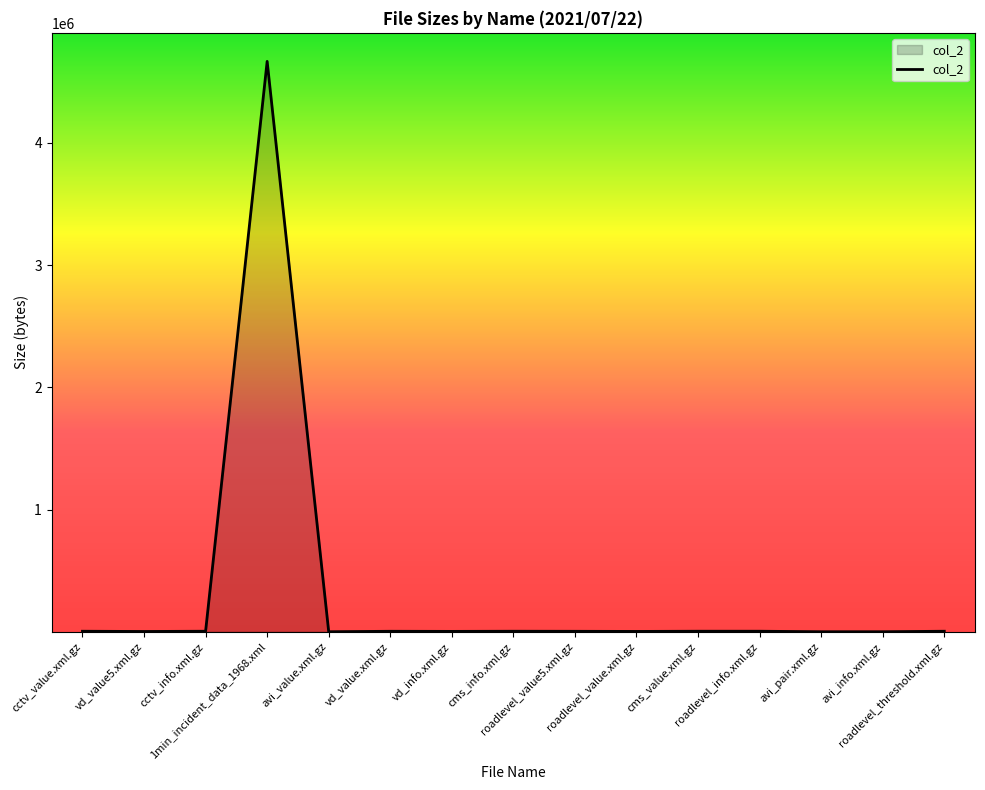

What is the difference between the values at roadlevel_value5.xml.gz and avi_value.xml.gz?

3481